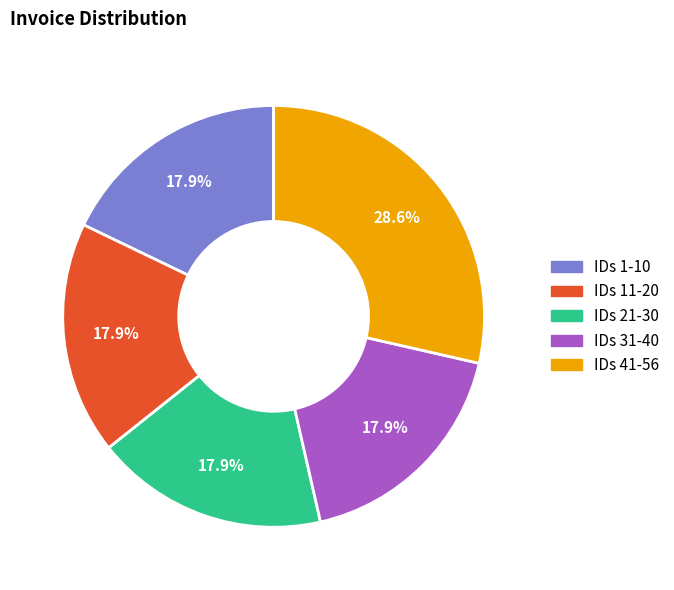

Is there a majority slice in this chart?

No